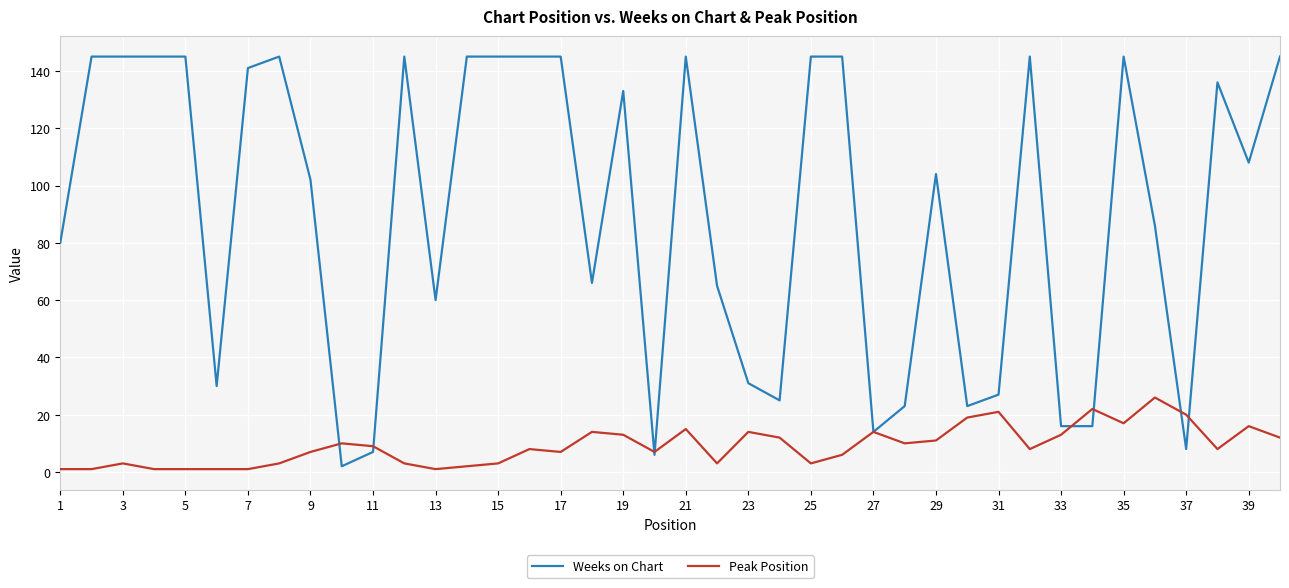

What is the maximum value for Weeks on Chart?

145